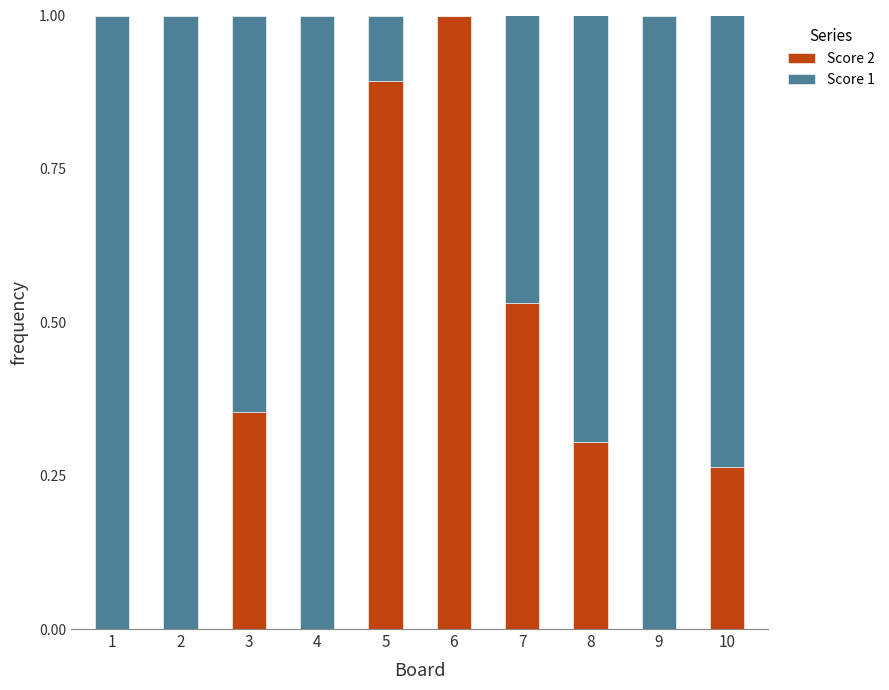

What is the sum of all Score 2 values?

3.3